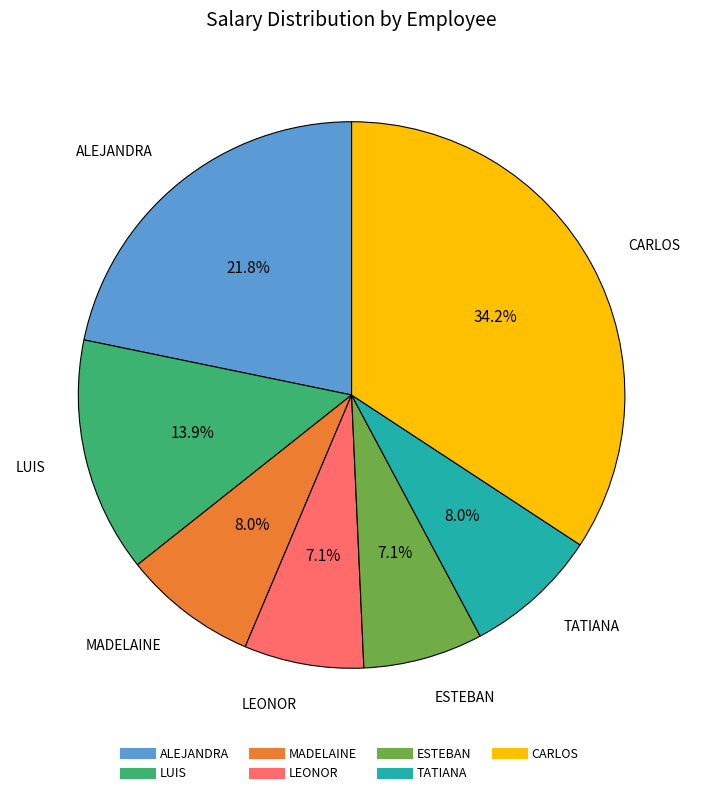

To the nearest percent, what portion does LEONOR represent?

7%